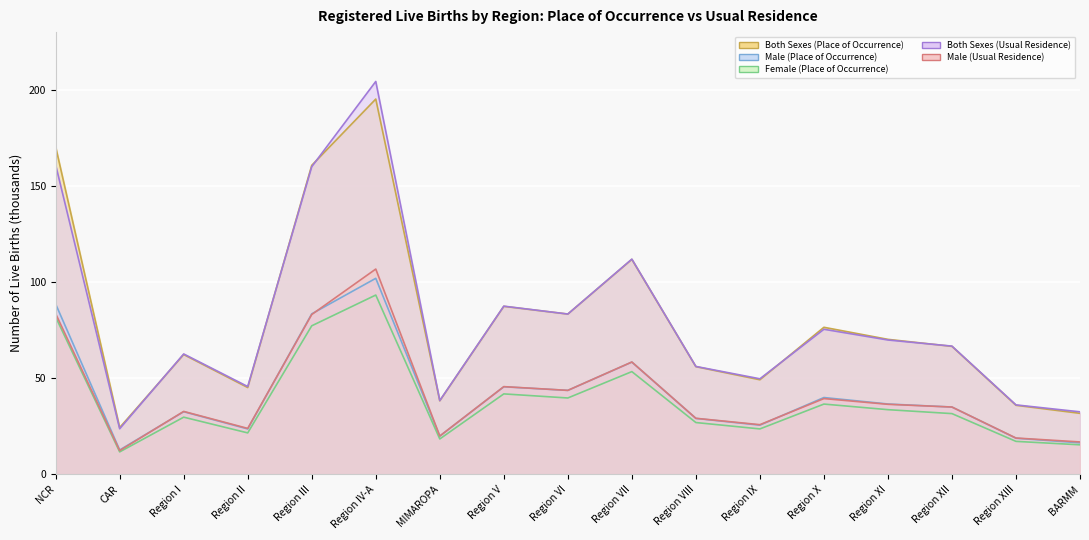

What is the highest value of the Male (Place of Occurrence) series?

101.9